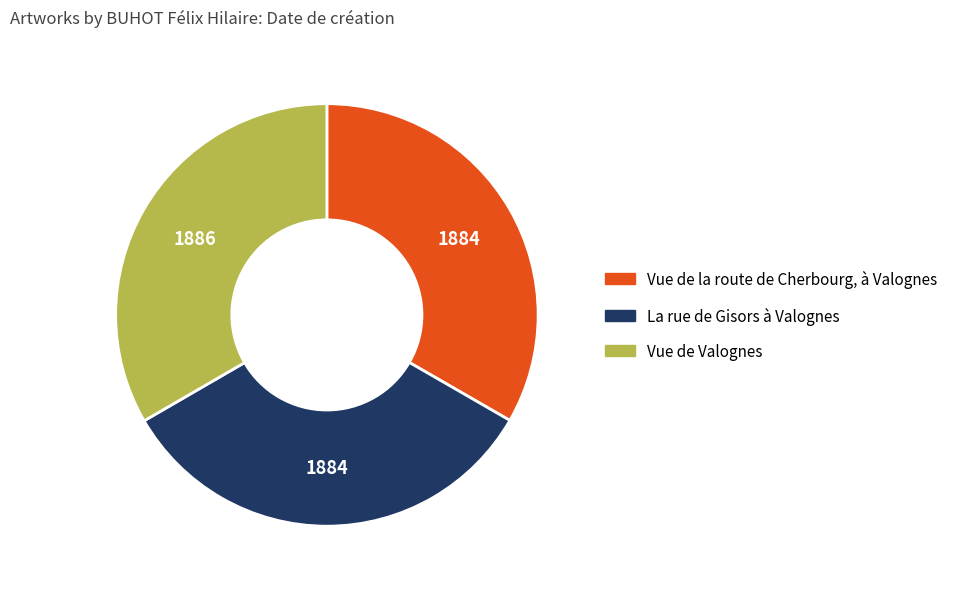

Do La rue de Gisors à Valognes and Vue de Valognes together represent more than half of the pie?

Yes